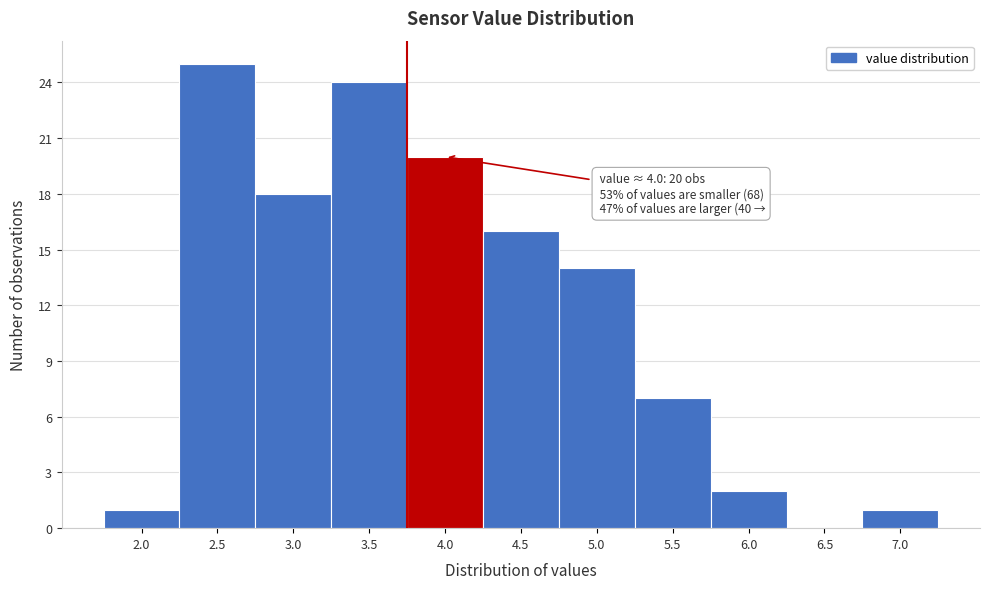

Reading left to right, what are all the values shown in this chart?

2.0=1	2.5=25	3.0=18	3.5=24	4.0=20	4.5=16	5.0=14	5.5=7	6.0=2	6.5=0	7.0=1